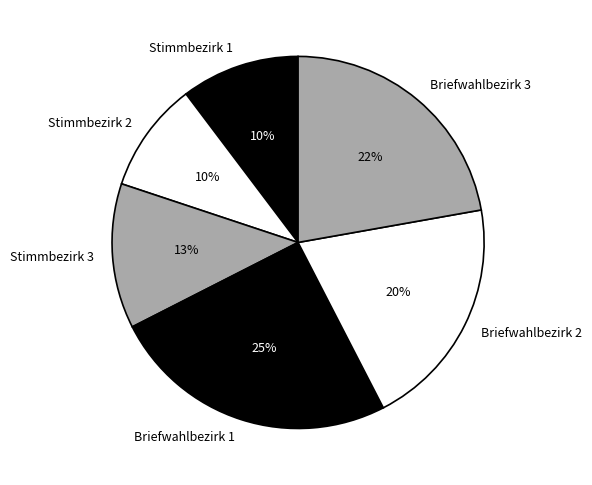

Do Briefwahlbezirk 2 and Stimmbezirk 3 together represent more than half of the pie?

No